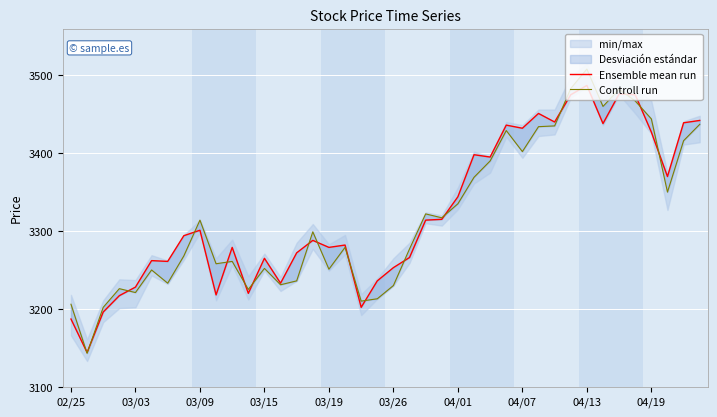

At which category is the sum across all series the highest?

04/13